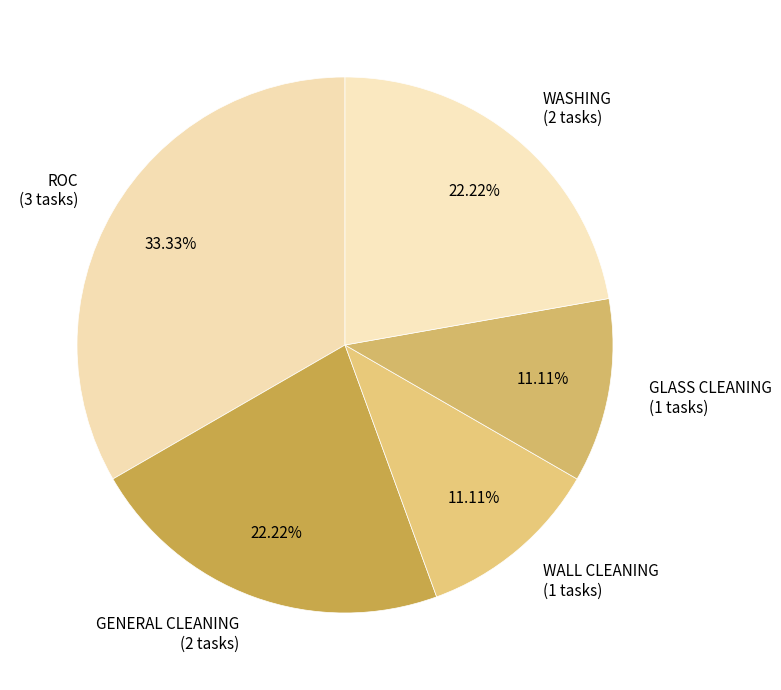

To the nearest percent, what is the difference between the largest and smallest slice percentages?

22%